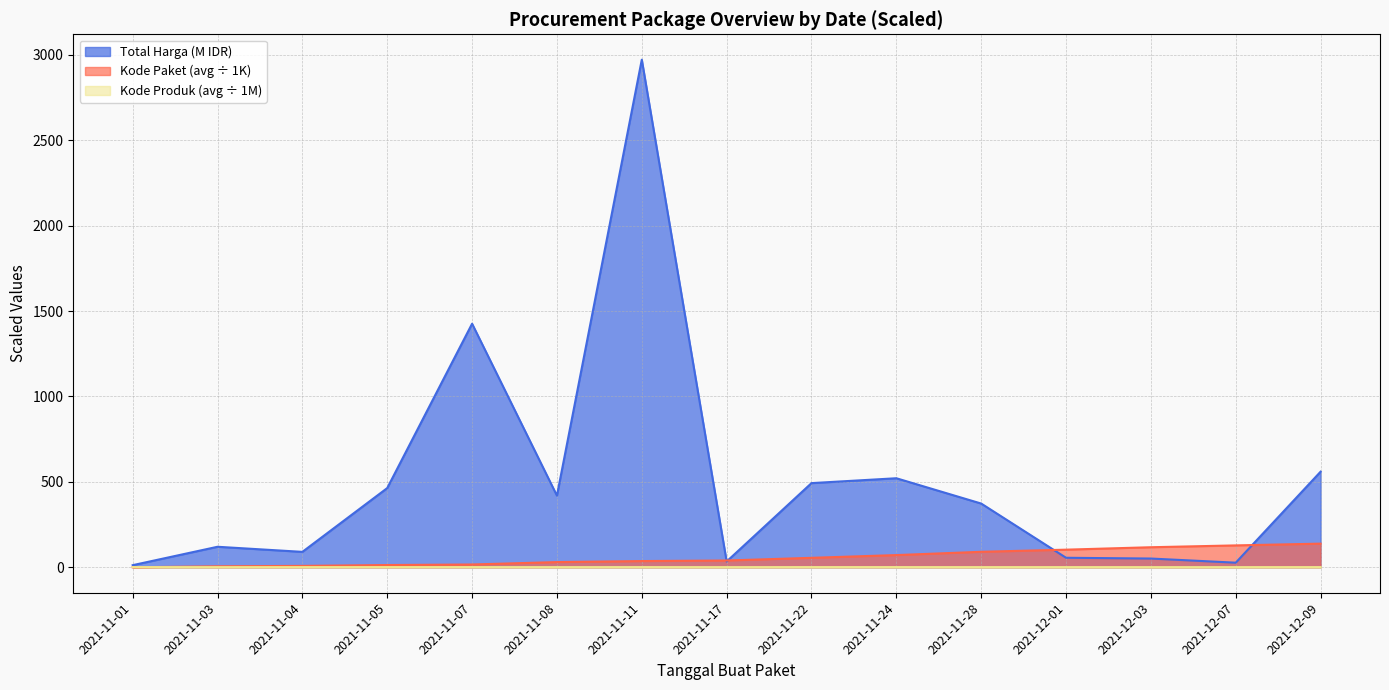

What is the label of the 2nd point from the right?

2021-12-07